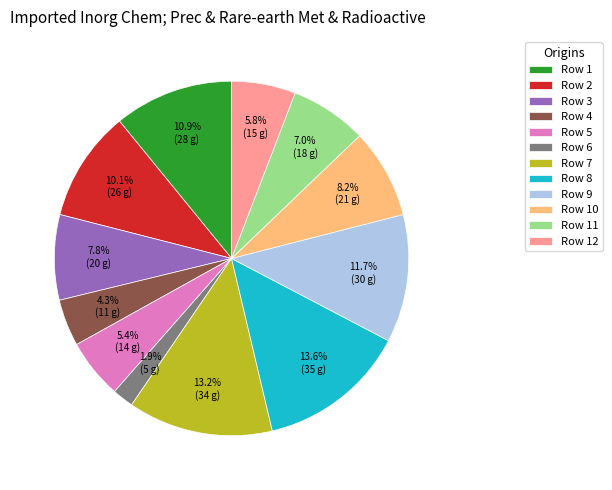

To the nearest percent, what is the difference between the largest and smallest slice percentages?

12%